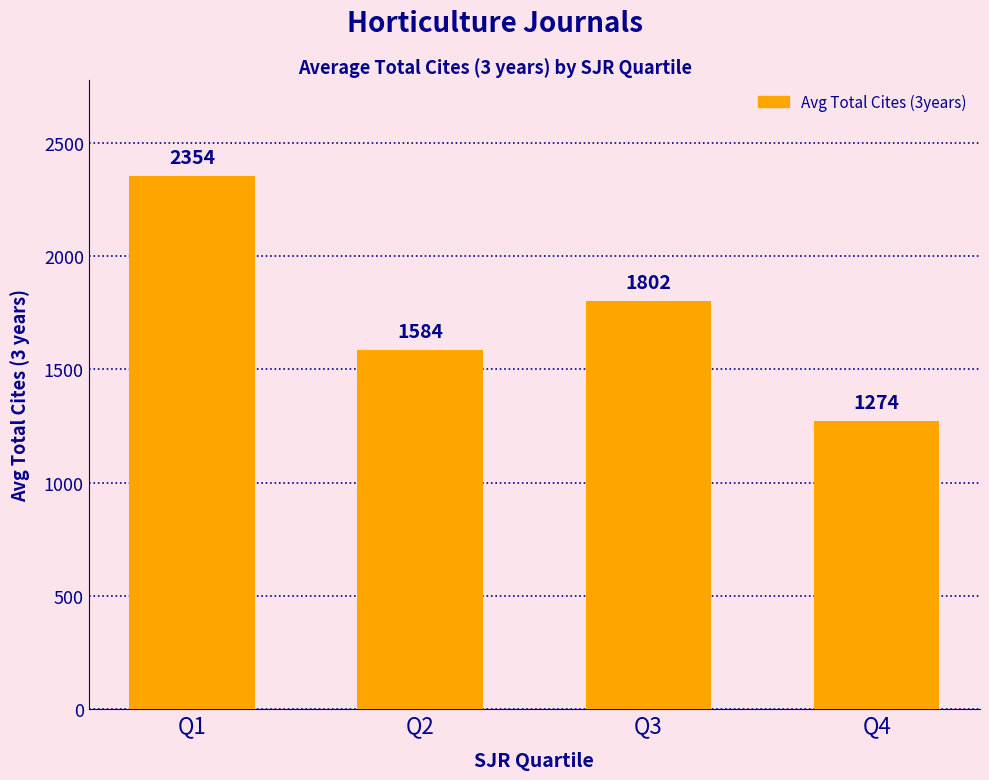

How many bars are there in total?

4